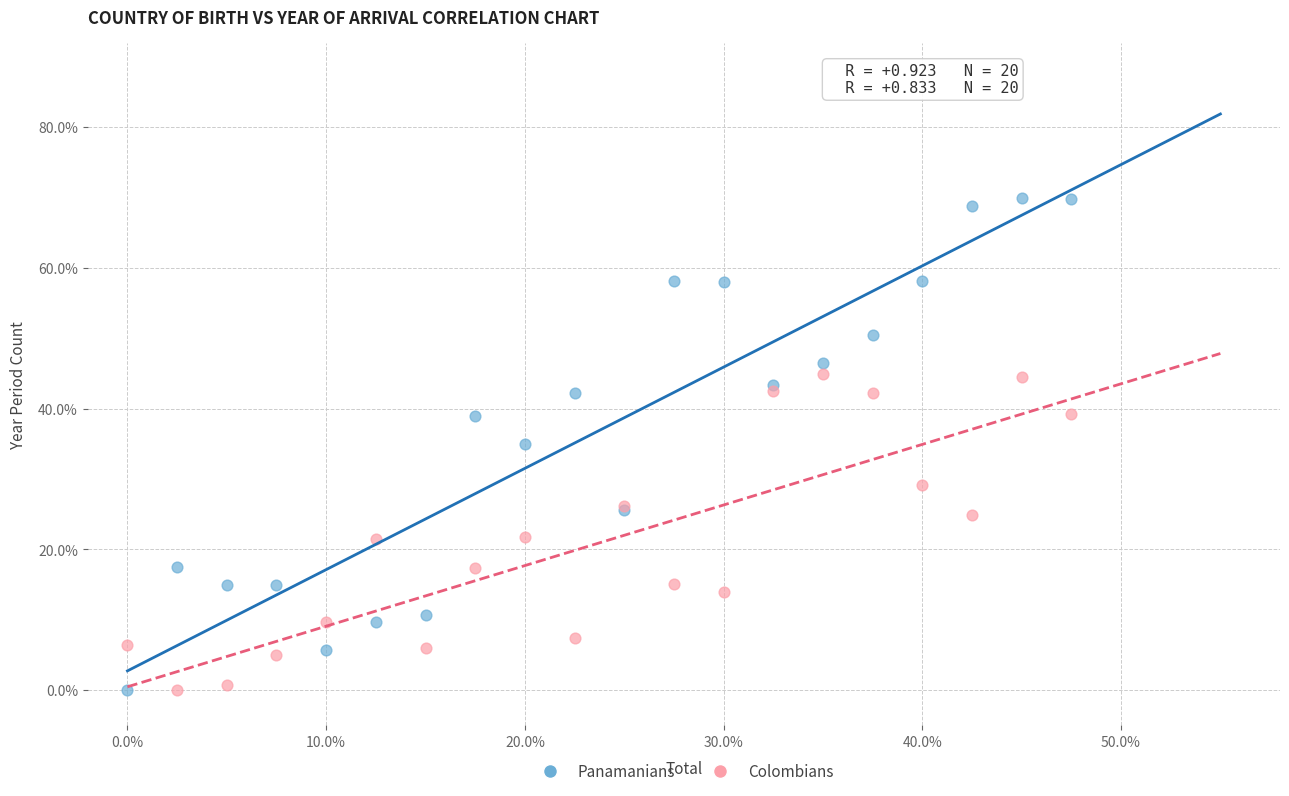

Which series contains the highest Y value?

Panamanians